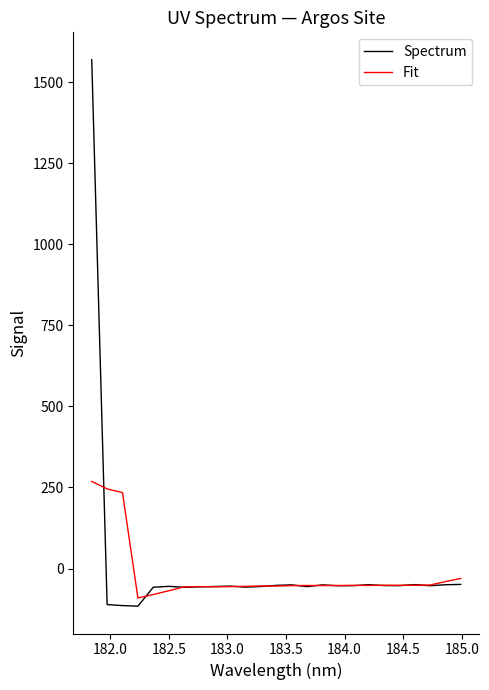

List the series in order of their peak value, lowest first.

Fit, Spectrum